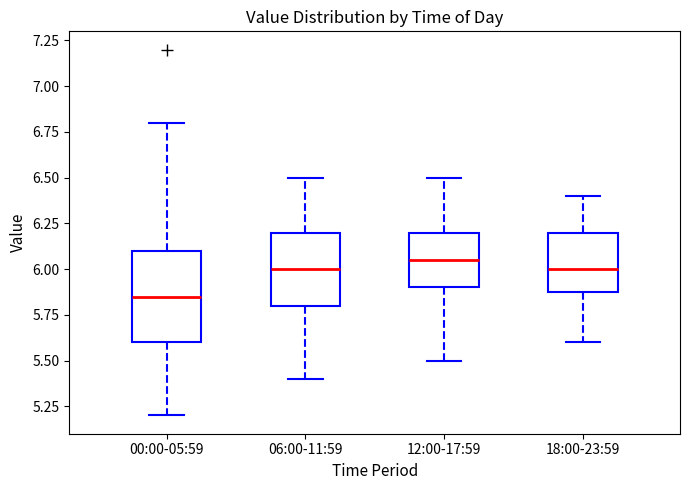

Comparing the boxes themselves (not the whiskers), which one is the tallest?

00:00-05:59